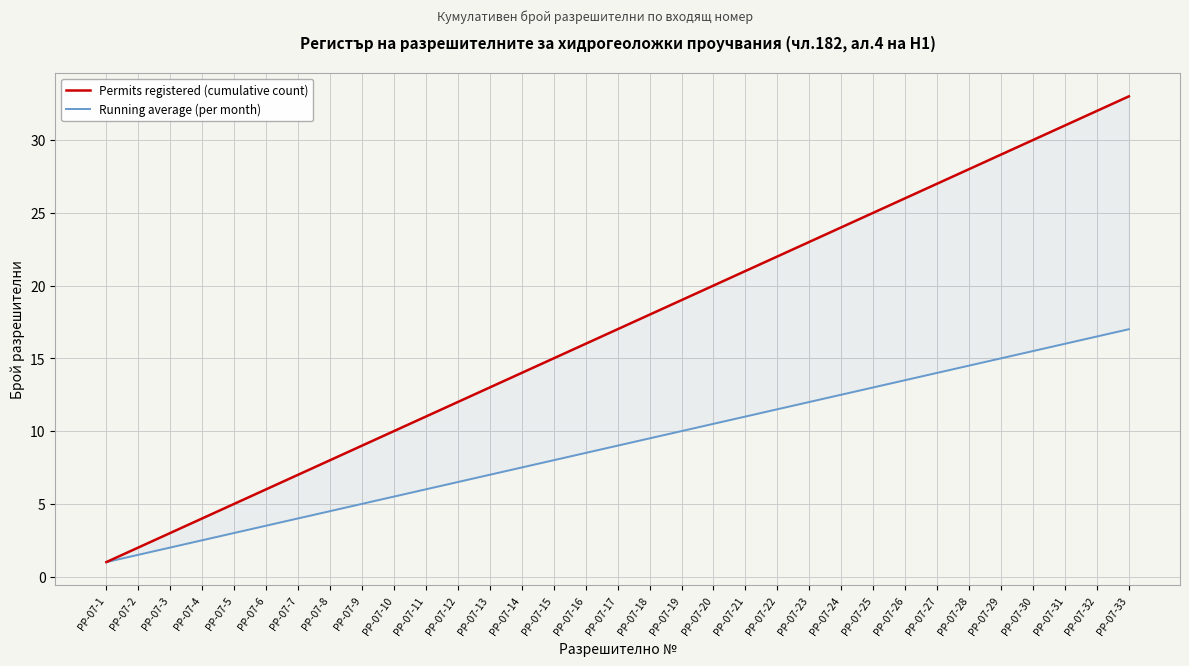

What is the total value across all series at РР-07-8?

12.5